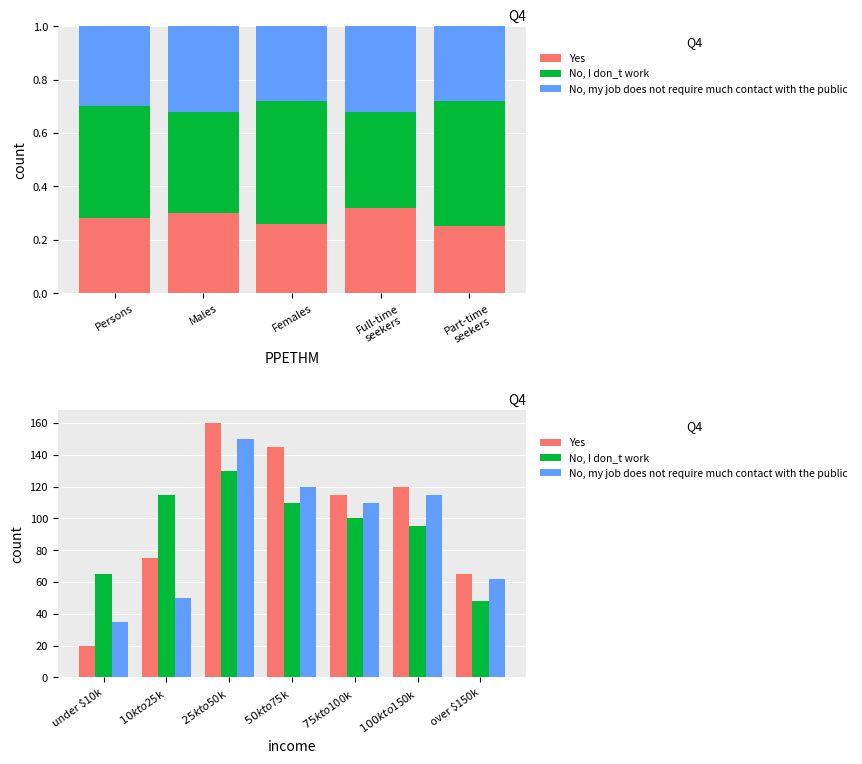

Count the number of data series in this chart.

3